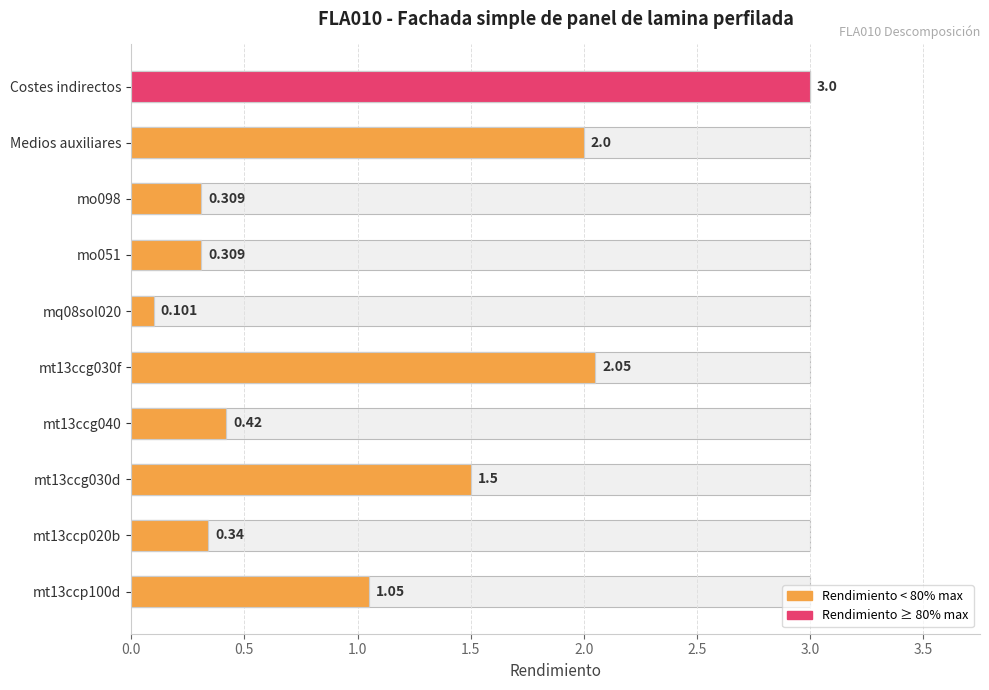

What is the average value?

1.1